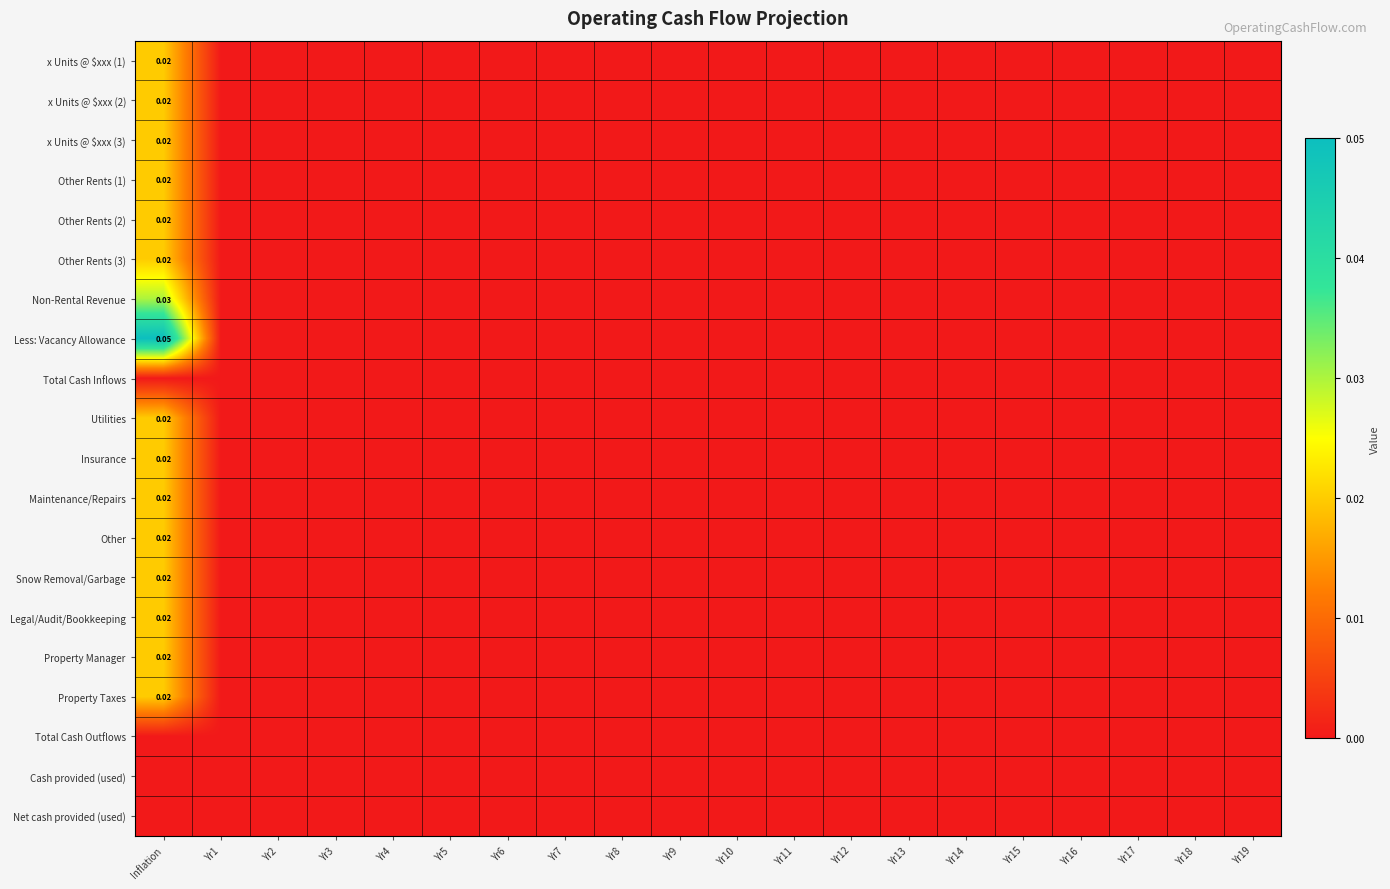

Which series has the widest spread of values?

Less: Vacancy Allowance